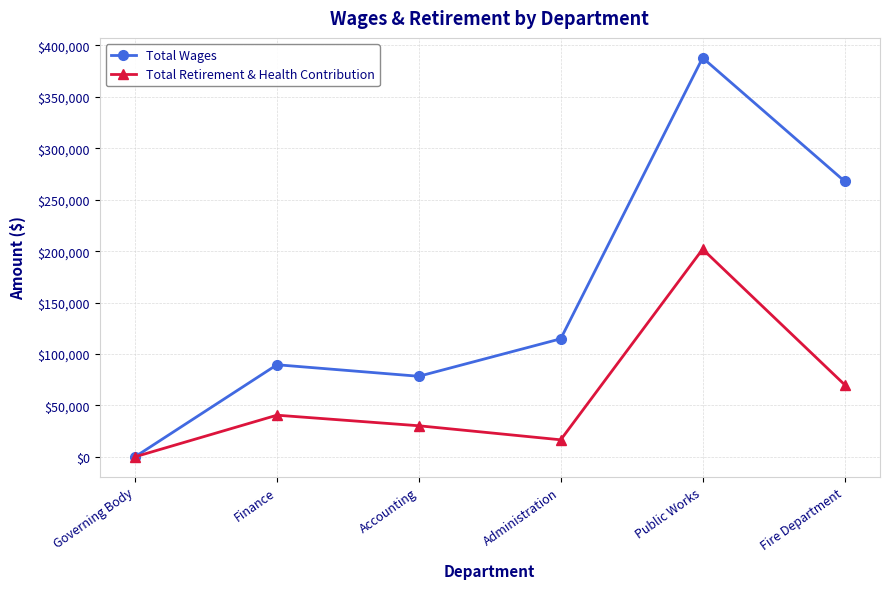

Reading left to right, what are all the values shown in this chart?

Total Wages: 0	89517	78304	114765	388001	268038
Total Retirement & Health Contribution: 0	40464	30174	16516	201926	70195